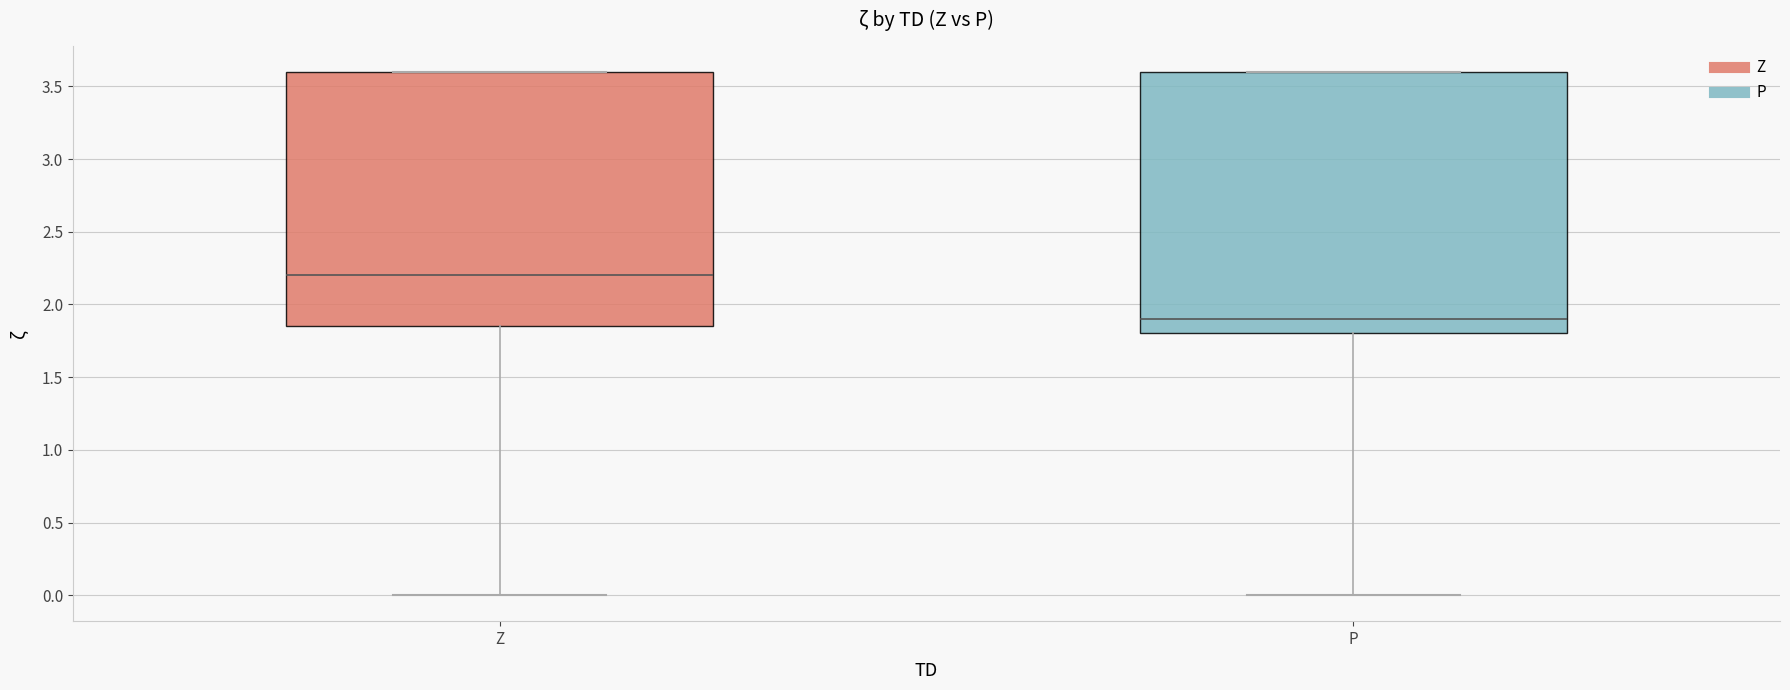

Which box has the lowest median line?

P